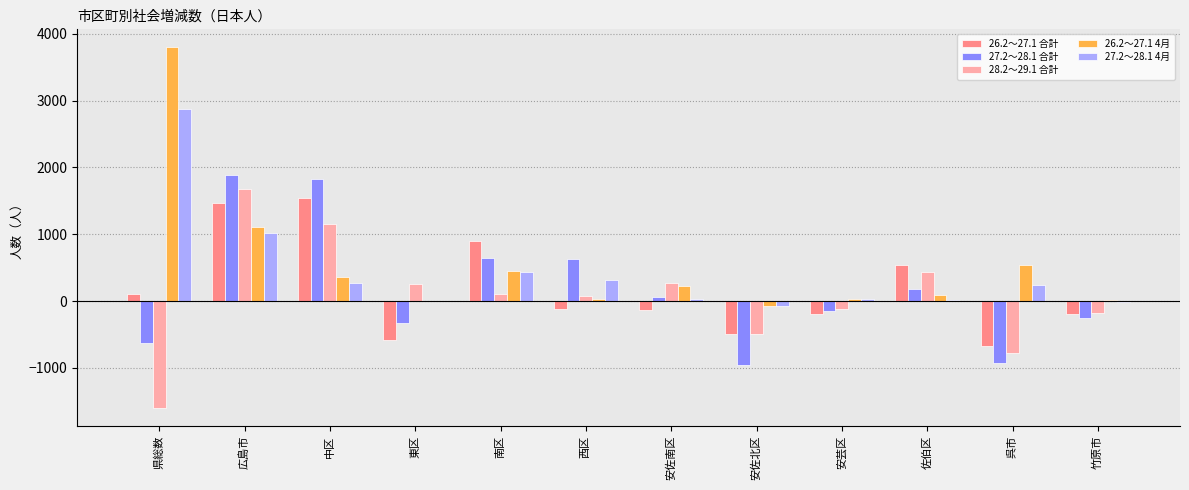

How many data points does each series have?

12